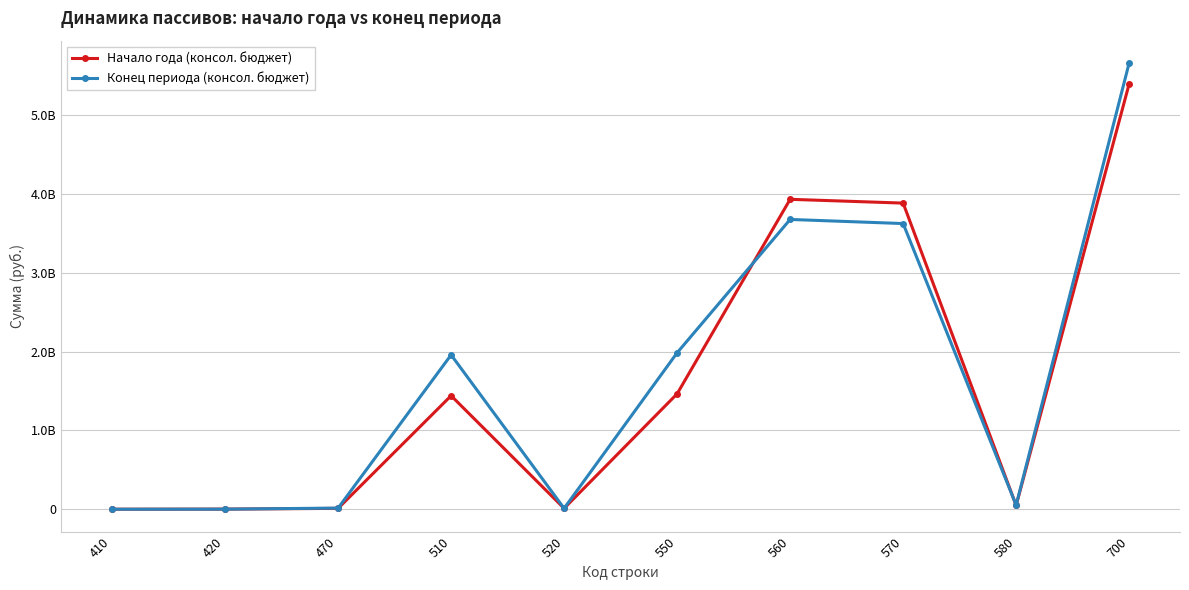

Between 410 and 700, which series saw the biggest shift?

Конец периода (консол. бюджет)